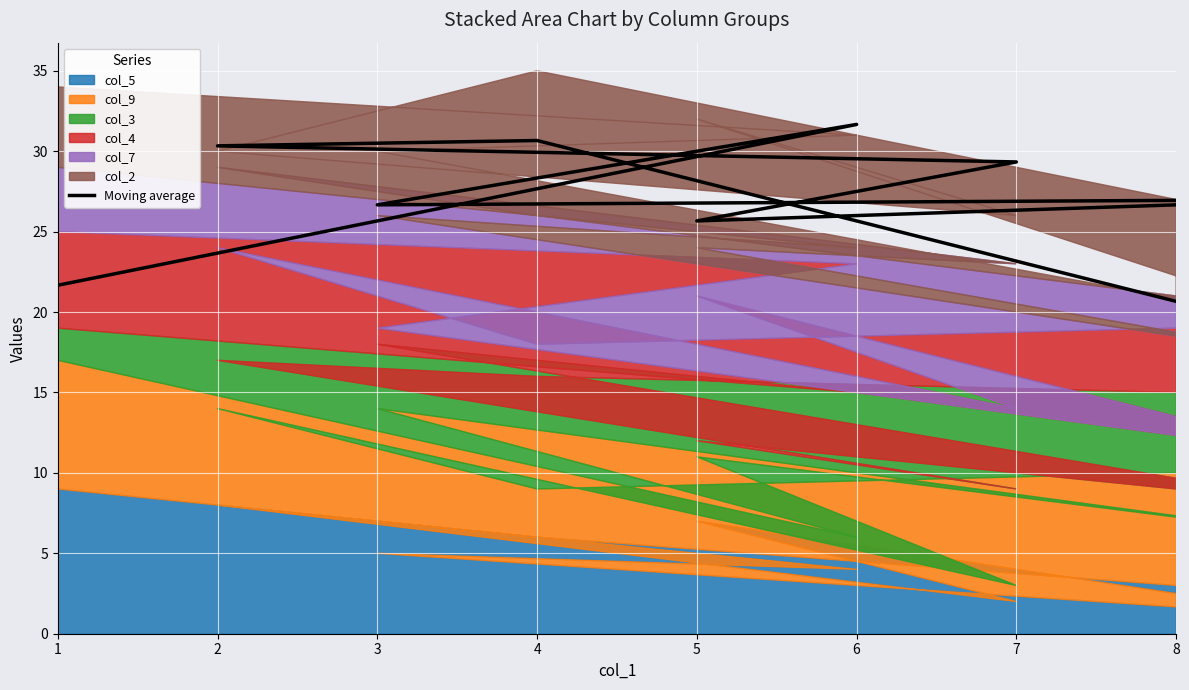

Count the number of values greater than 27.

4